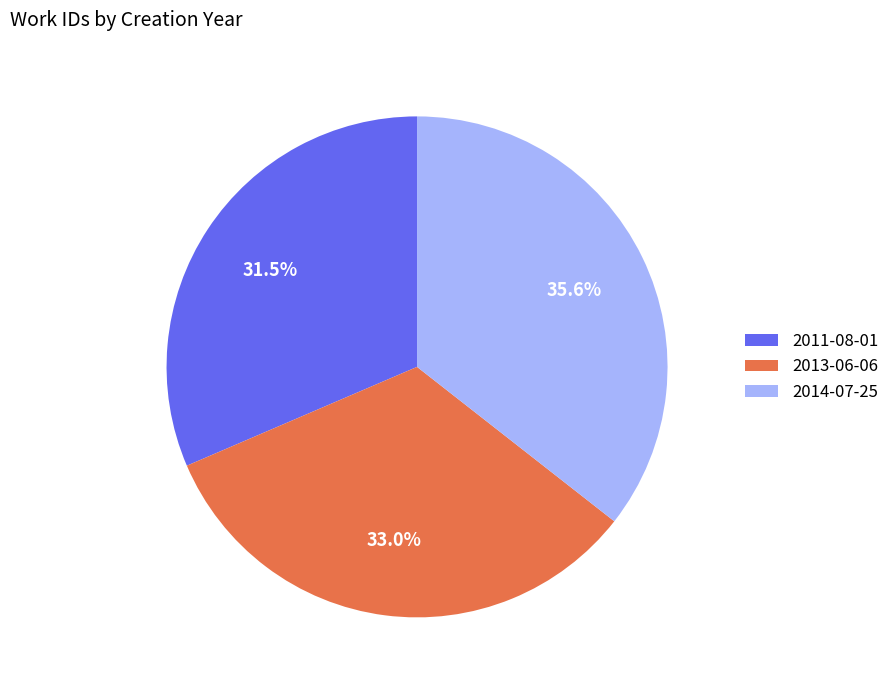

Does 2011-08-01 represent more than half of the total?

No